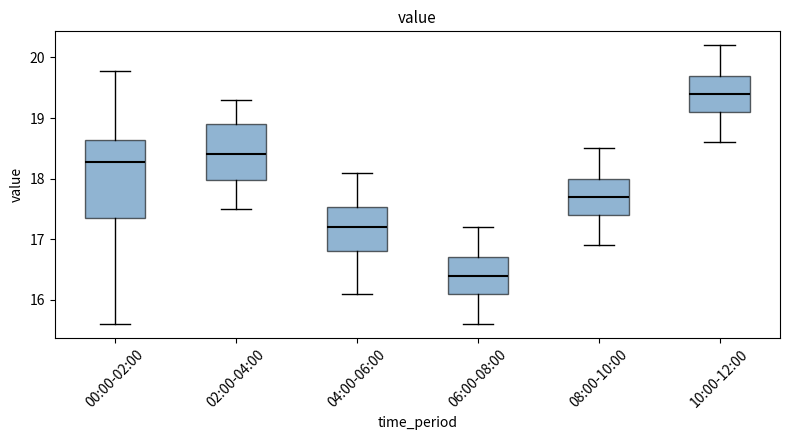

Reading left to right, read every box against the y-axis: the position of its median line, the range the box covers, and the ends of its whiskers. The values are not printed on the chart, so give them approximately, as read against the axis.

00:00-02:00: median 18.3, box 17.4 to 18.6, whiskers 15.6 to 19.8
02:00-04:00: median 18.4, box 18.0 to 18.9, whiskers 17.5 to 19.3
04:00-06:00: median 17.2, box 16.8 to 17.5, whiskers 16.1 to 18.1
06:00-08:00: median 16.4, box 16.1 to 16.7, whiskers 15.6 to 17.2
08:00-10:00: median 17.7, box 17.4 to 18.0, whiskers 16.9 to 18.5
10:00-12:00: median 19.4, box 19.1 to 19.7, whiskers 18.6 to 20.2